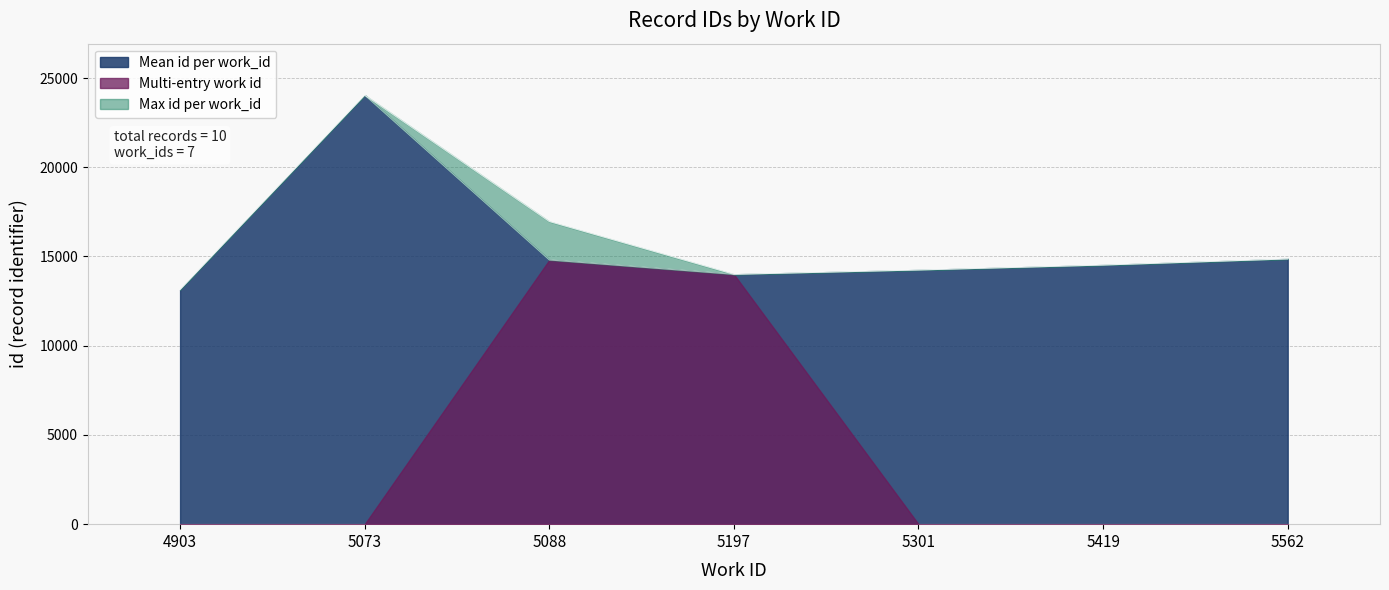

What is the maximum value shown in the chart?

24042